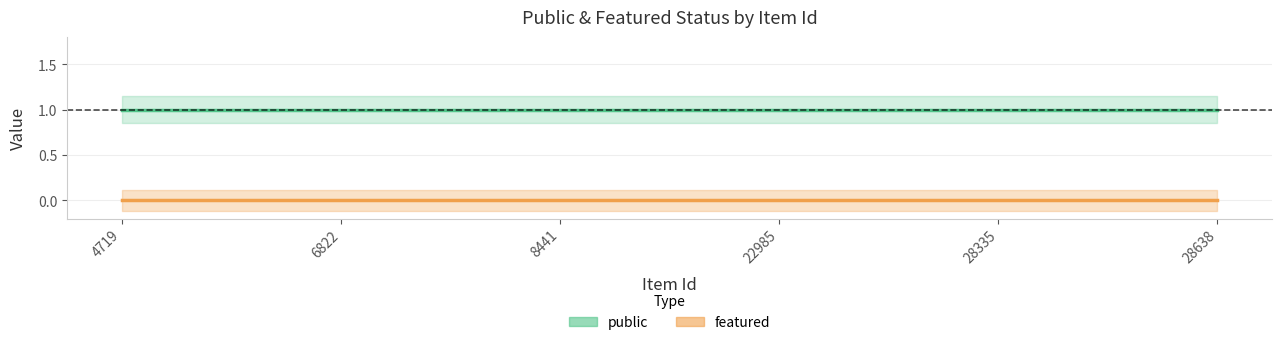

True or false: public has a value of 2 at 28335.

False